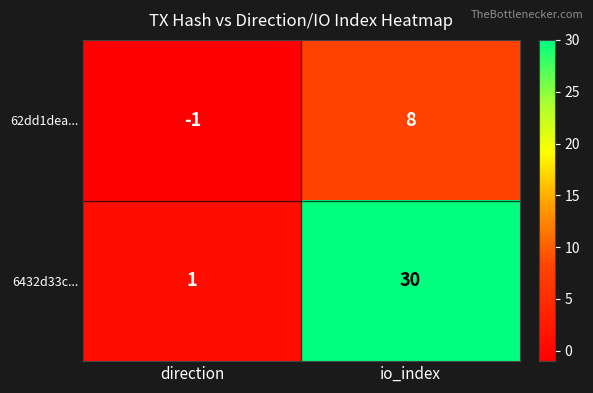

Which series has the largest range (max minus min)?

6432d33c...